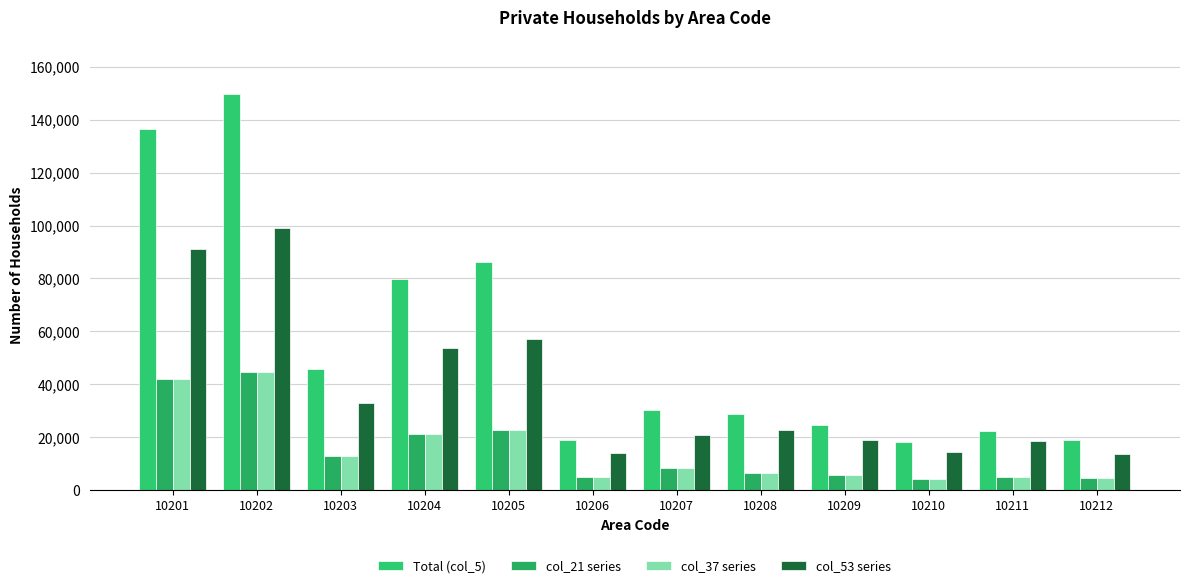

How many categories are shown in the chart?

12